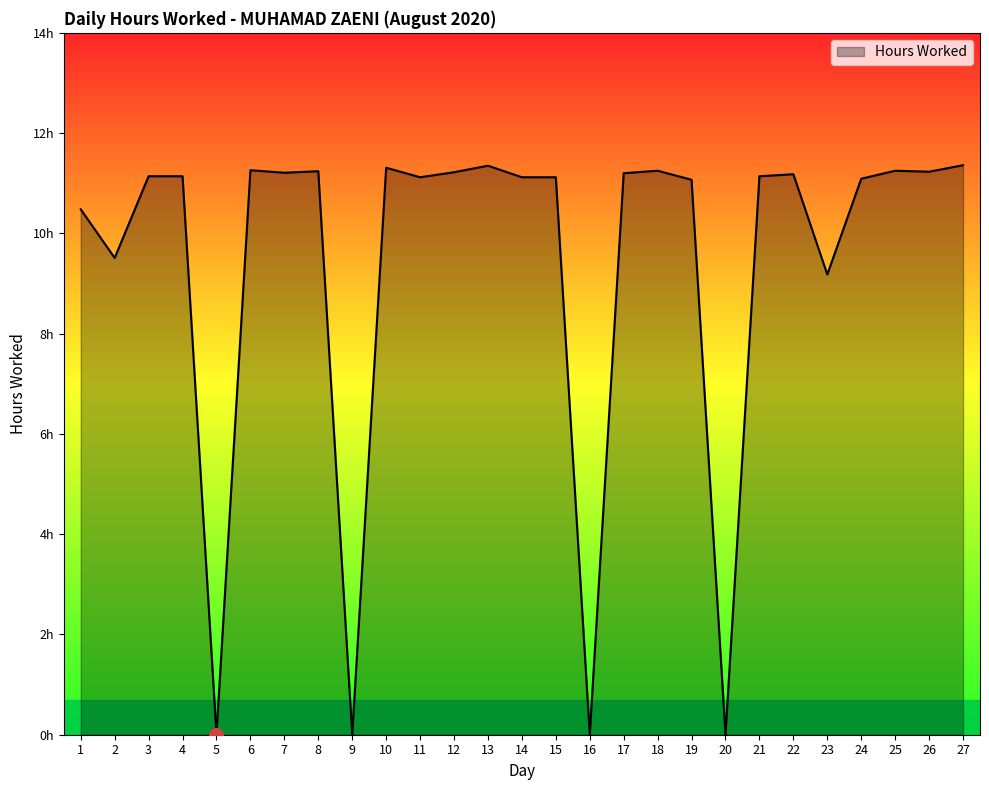

What is the average value?

9.4